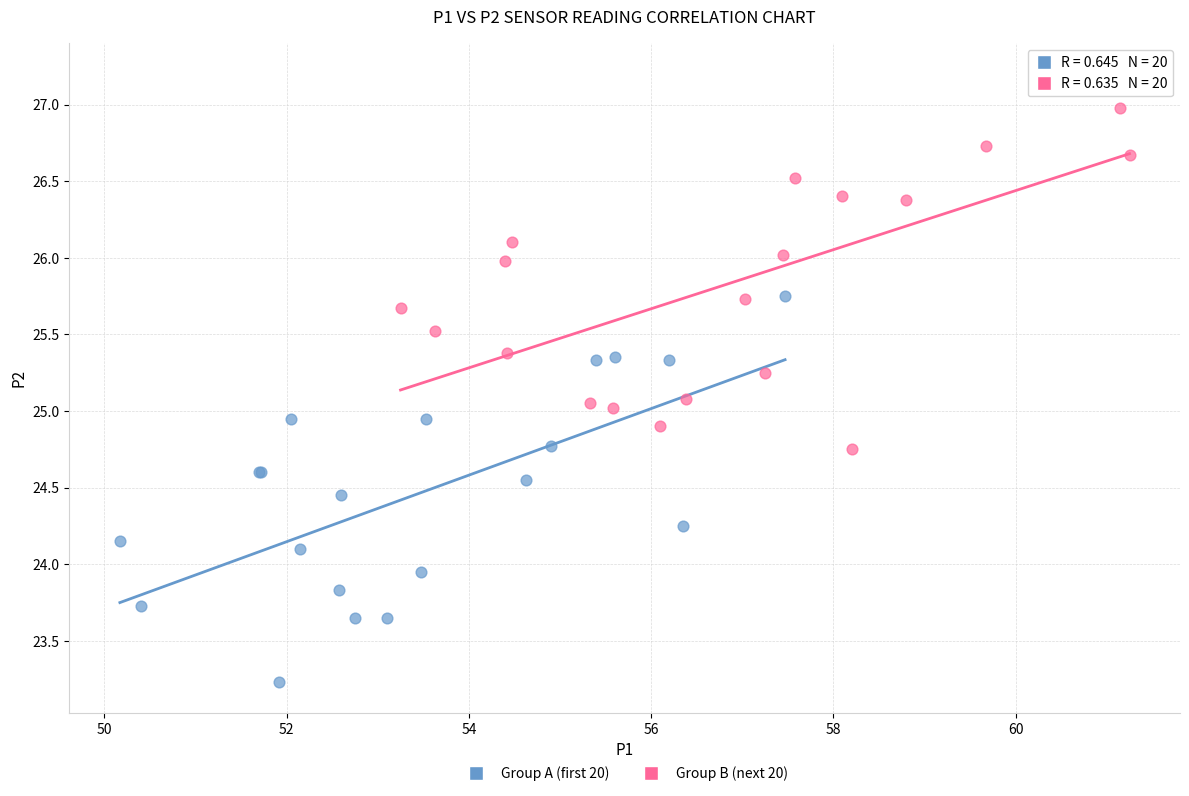

Which series reaches the maximum Y coordinate?

Group B (next 20)